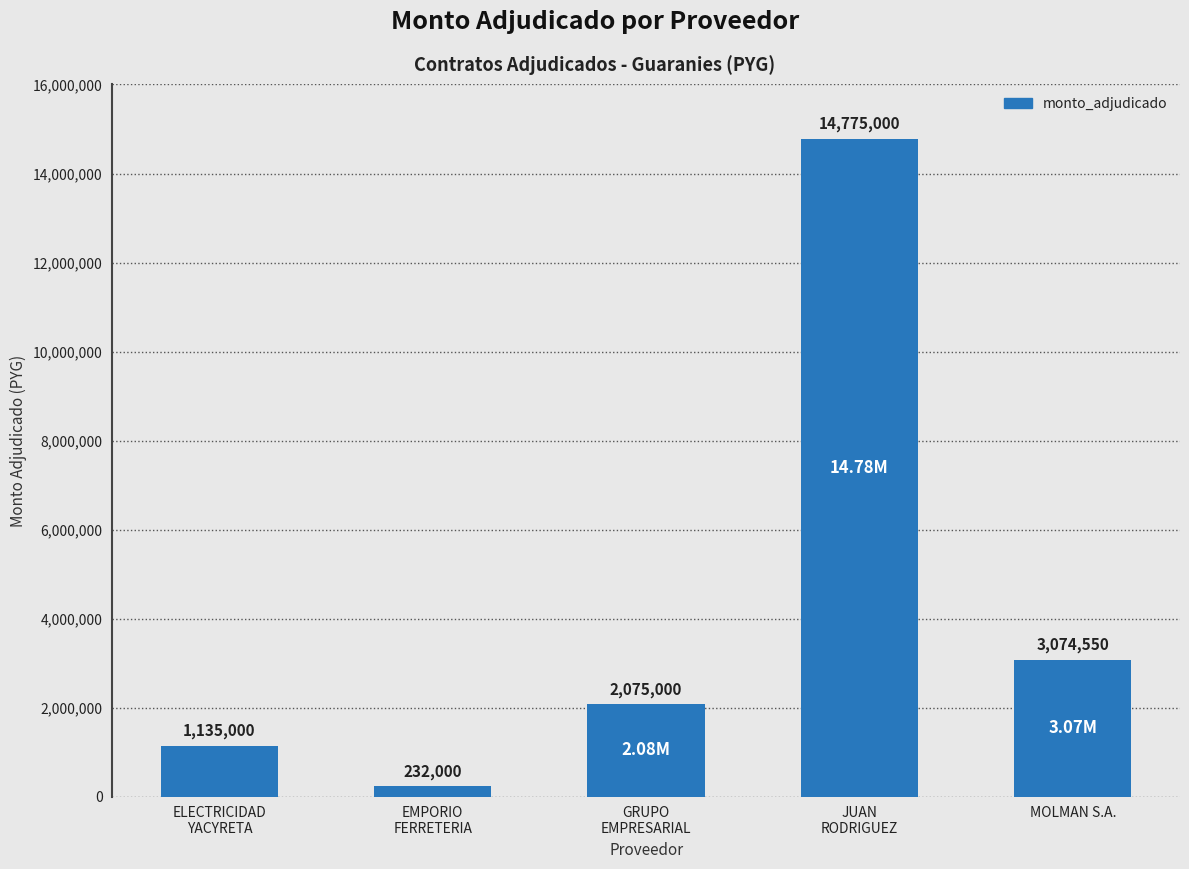

Between JUAN
RODRIGUEZ and MOLMAN S.A., which is larger?

JUAN
RODRIGUEZ